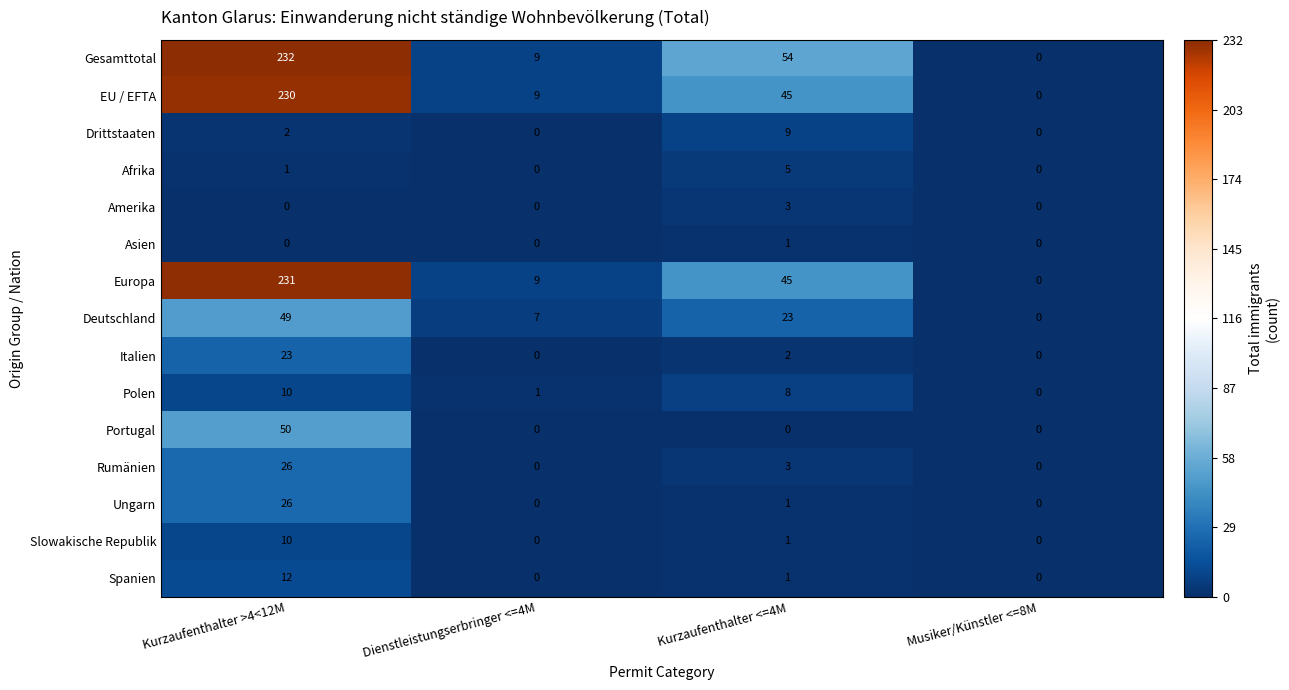

Is the value of Gesamttotal at Kurzaufenthalter <=4M greater than the value of Deutschland at Kurzaufenthalter <=4M?

Yes